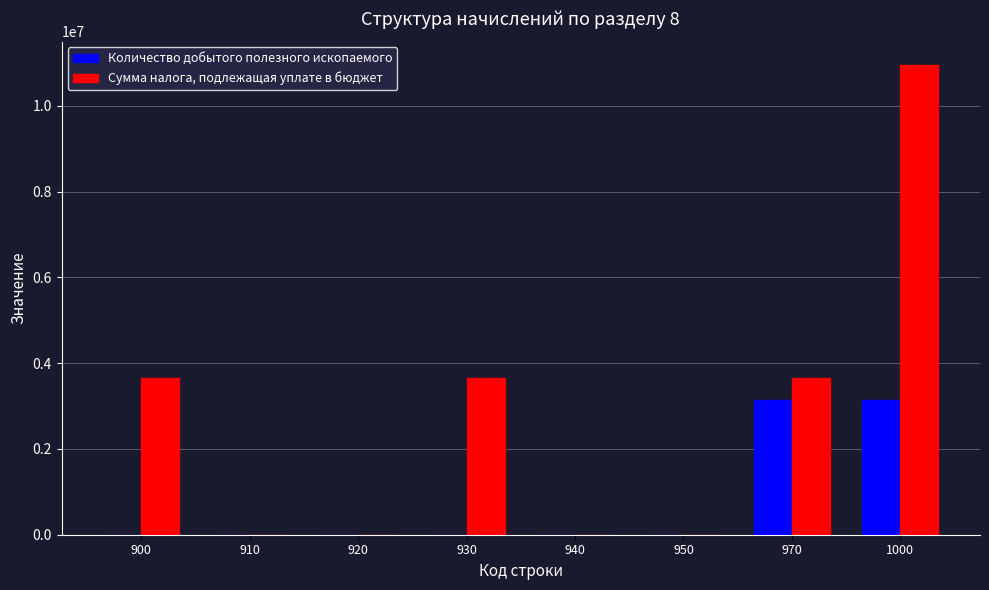

At which category is the sum across all series the highest?

1000